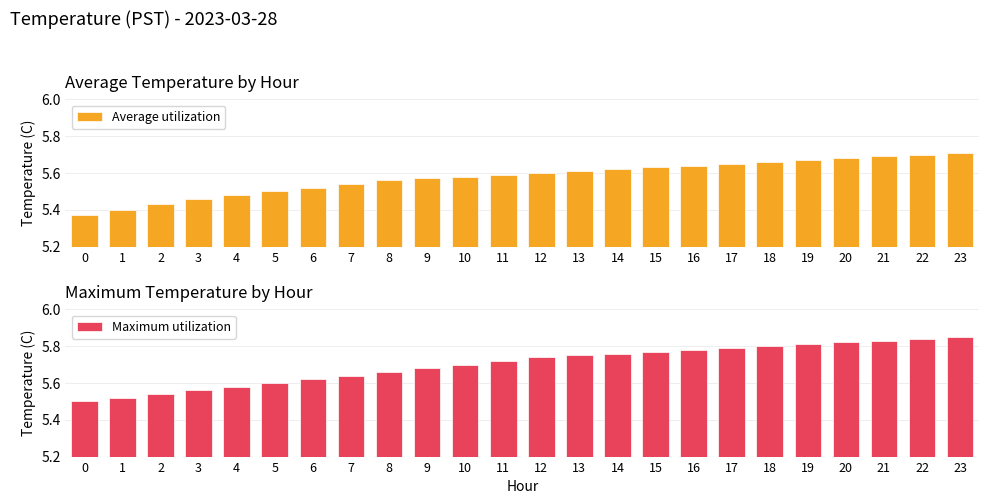

Does the chart contain any negative values?

No